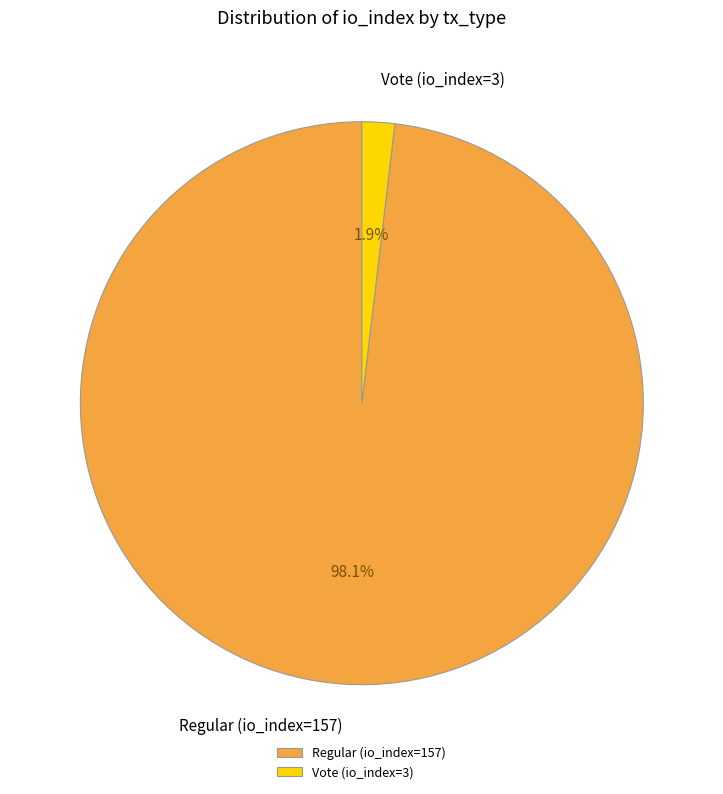

Which slice represents more than half of the pie?

Regular (io_index=157)